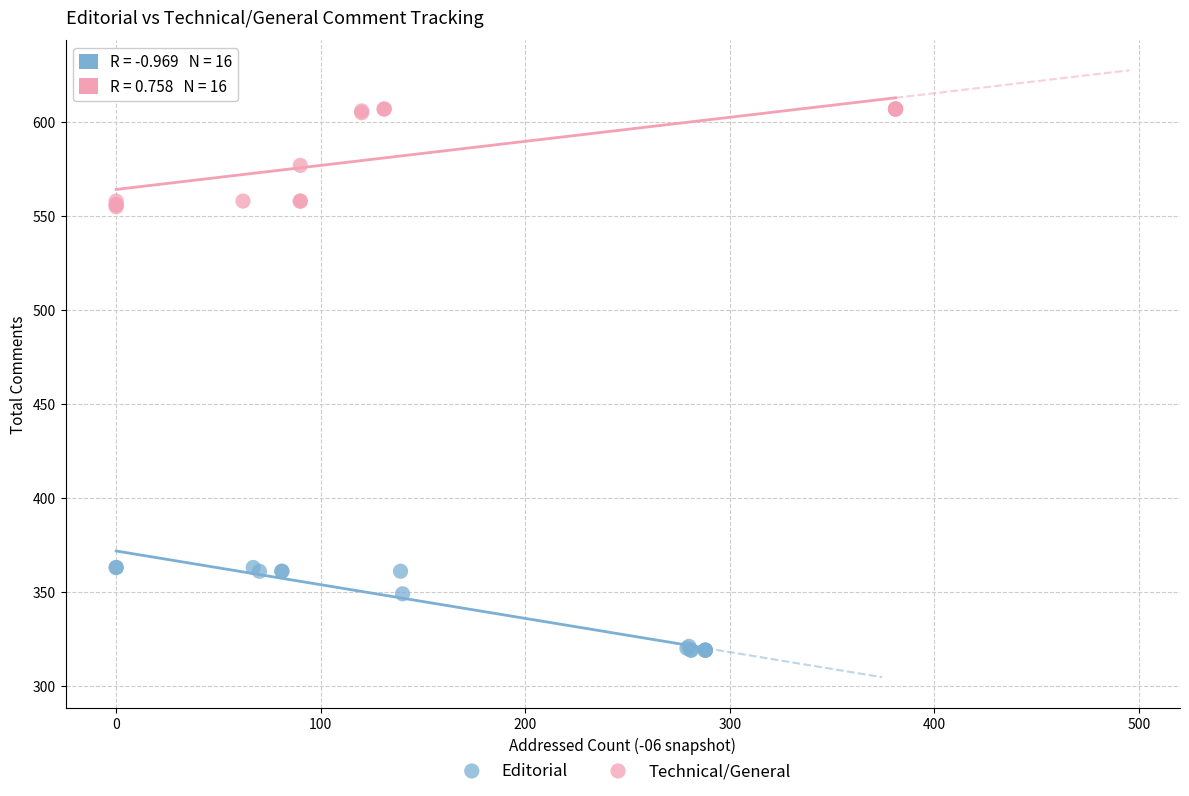

Which series contains the lowest Y value?

Editorial